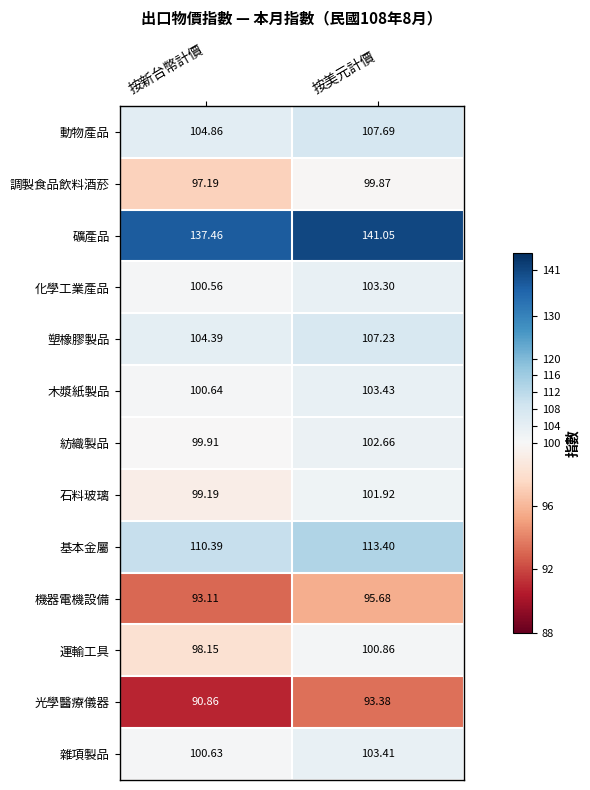

Where is 運輸工具 nearest to the value 99?

按新台幣計價